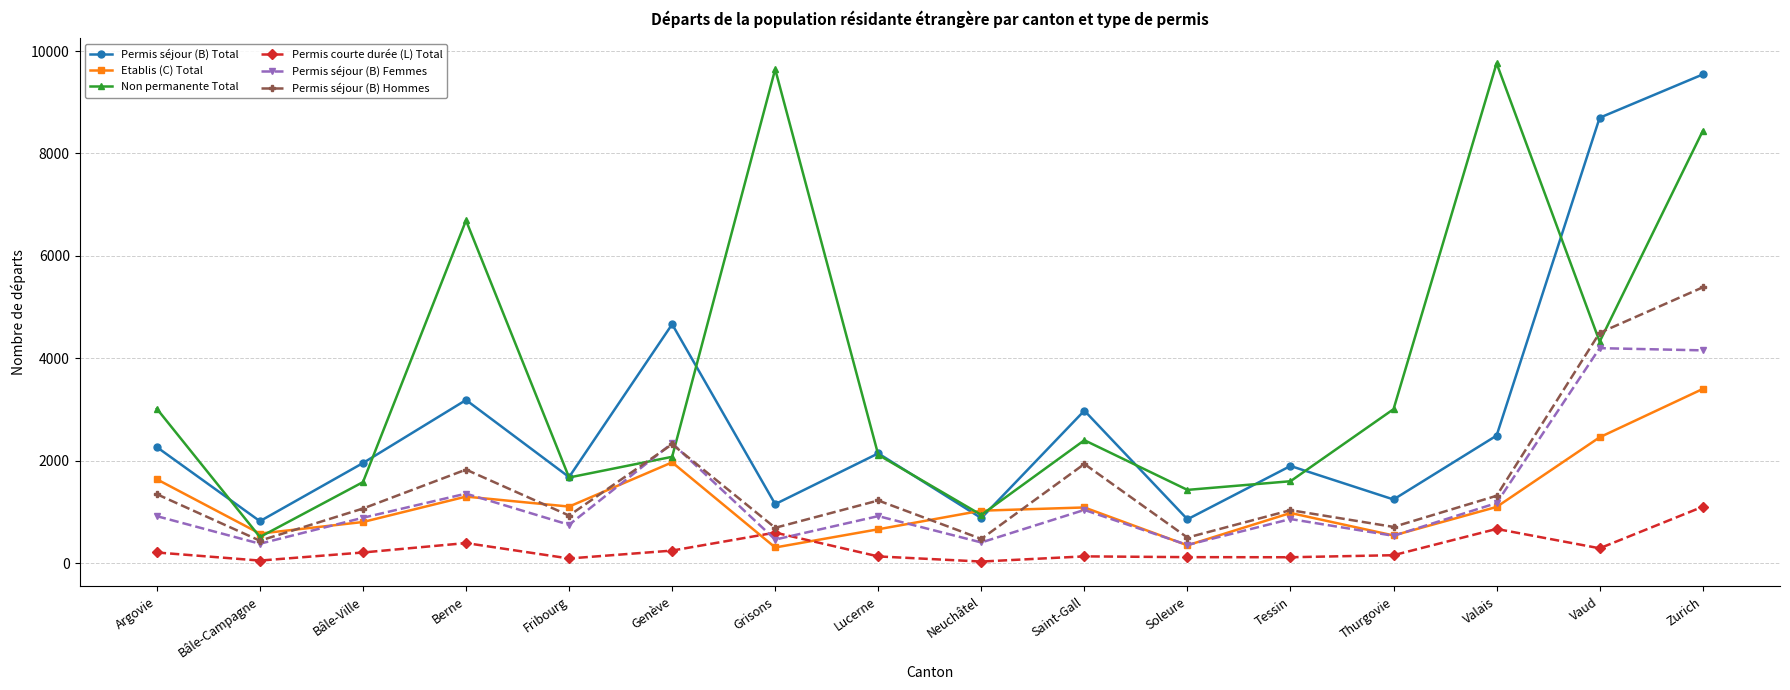

True or false: Permis séjour (B) Femmes and Permis séjour (B) Total intersect in this chart.

False